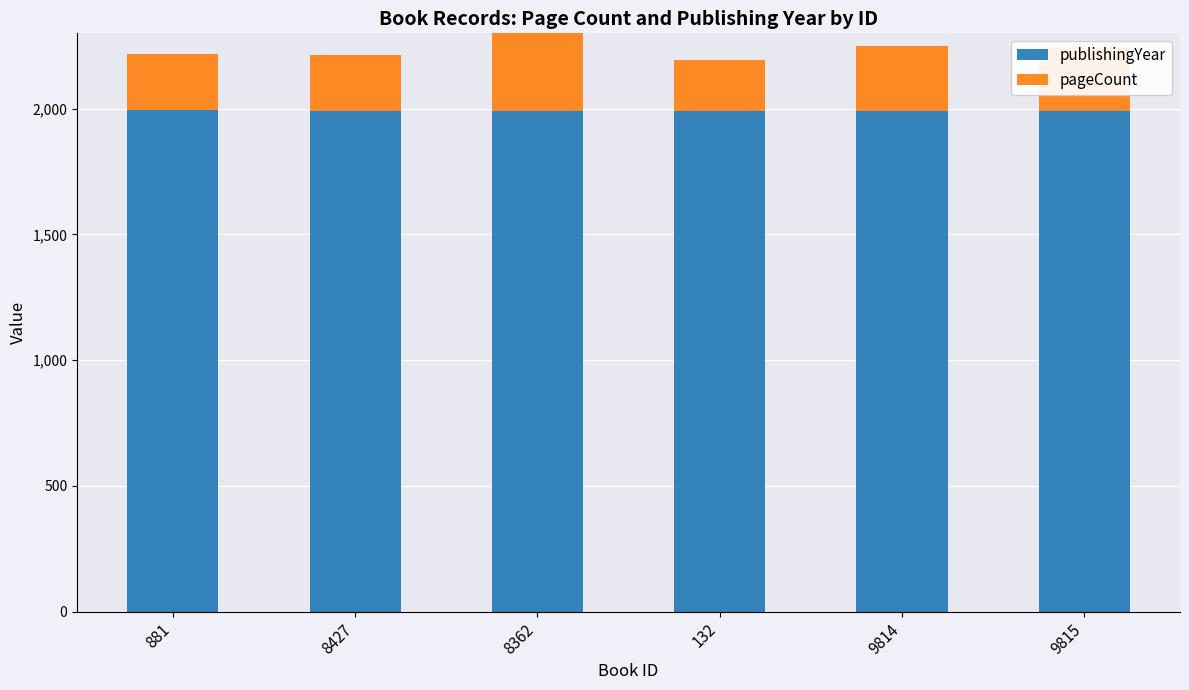

At which category does the chart reach its peak across all series?

881